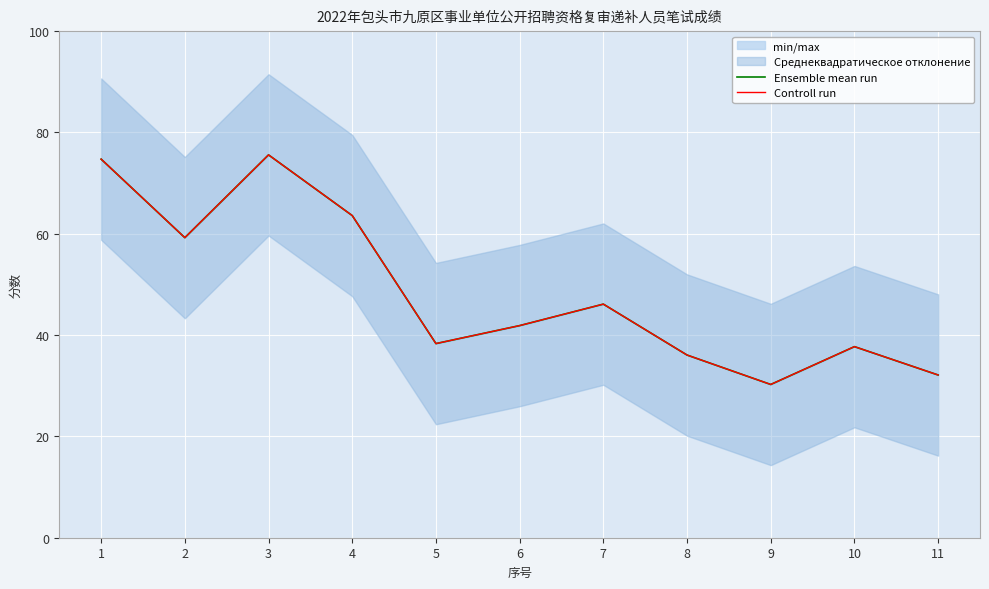

What is the value of the Controll run point at the 5th from the left?

38.3